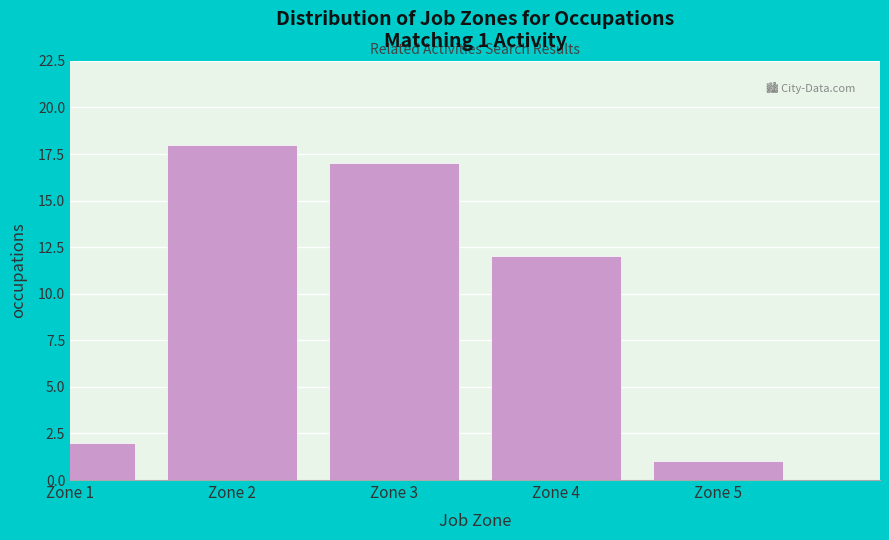

Reading left to right, transcribe all the data shown in this chart.

Zone 1=2	Zone 2=18	Zone 3=17	Zone 4=12	Zone 5=1